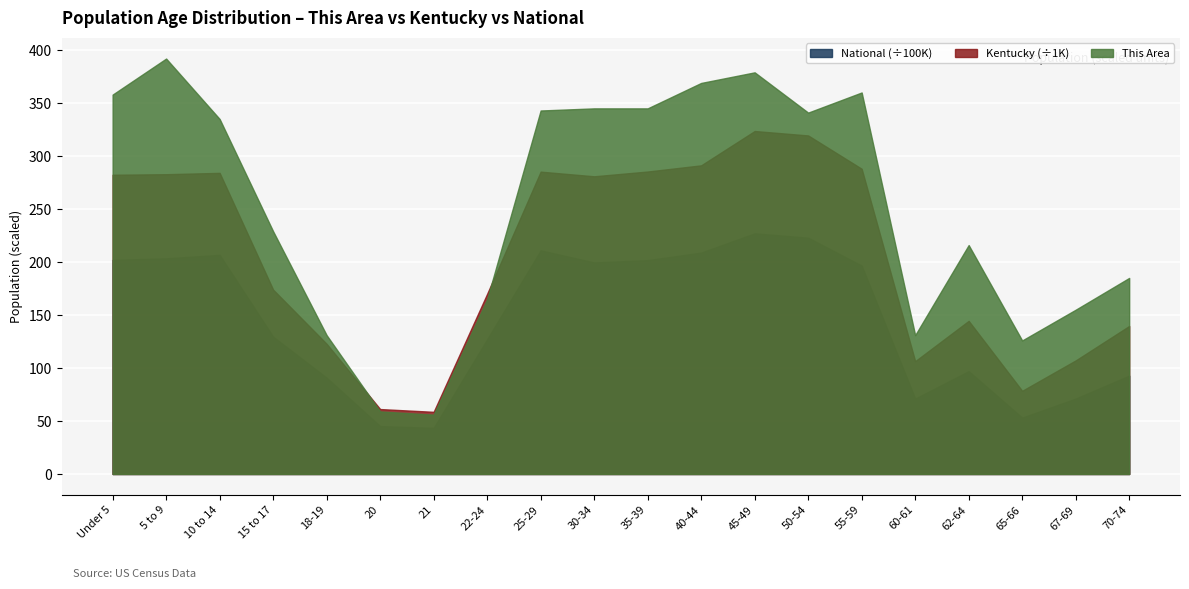

True or false: National has a value of 31356528 at Under 5.

False